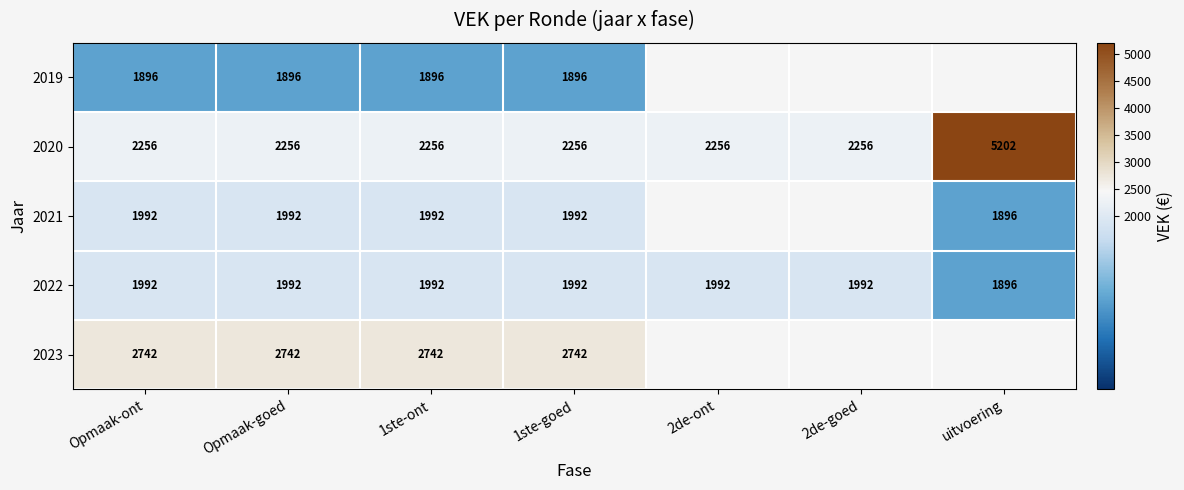

Is the value of 2020 at Opmaak-ont greater than the value of 2022 at uitvoering?

Yes